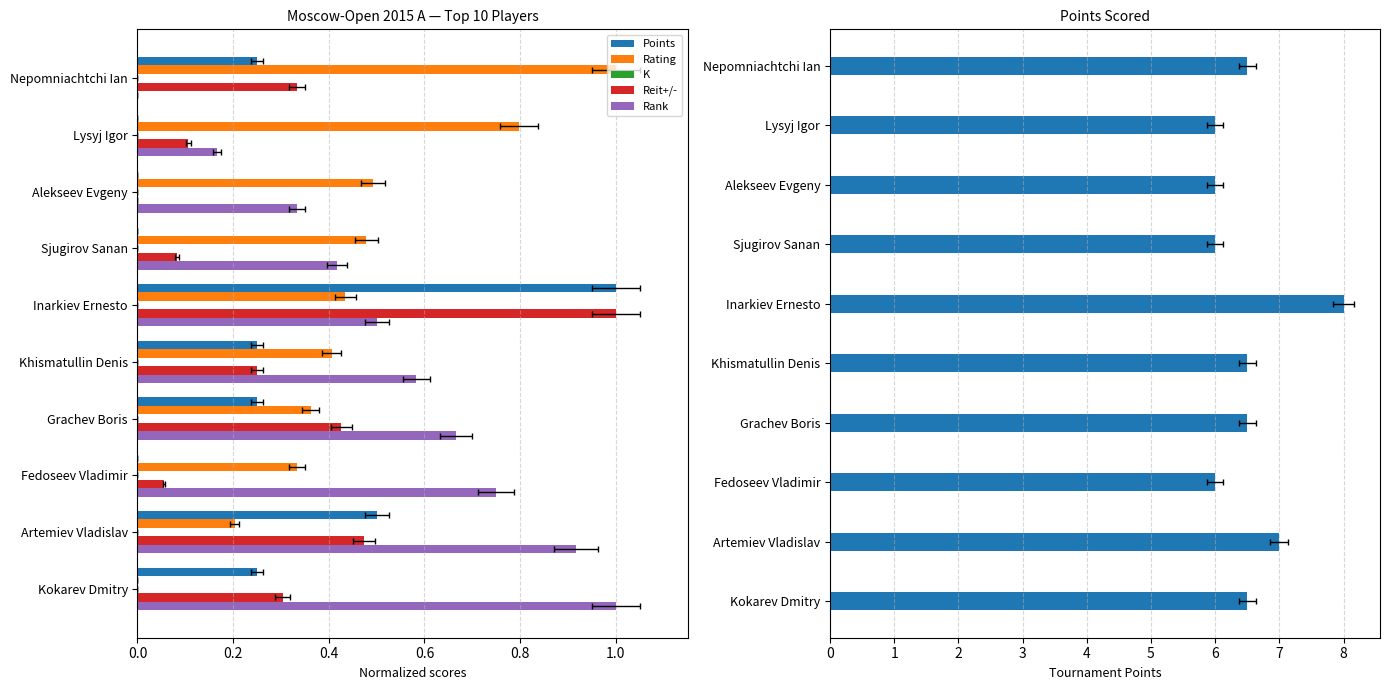

At 0.6, list the series in order from largest to smallest.

Points, Rating, Rank, K, Reit+/-